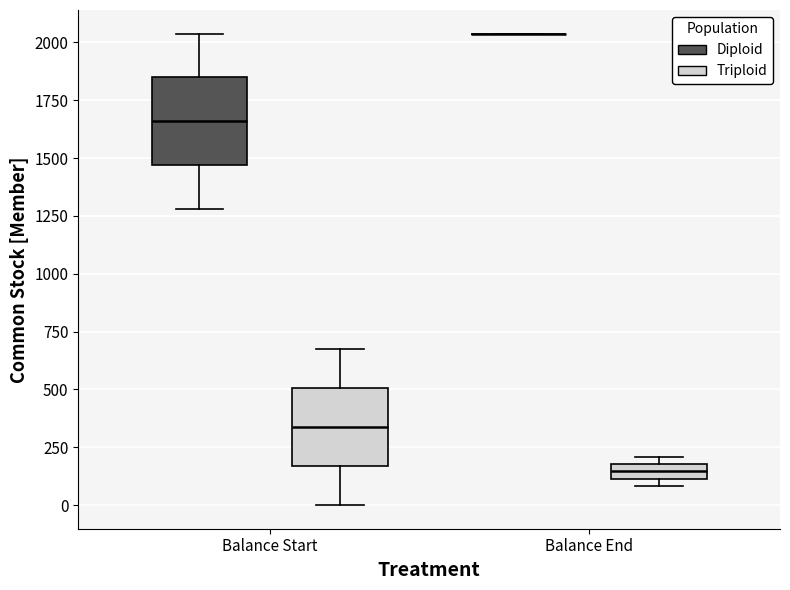

Where is the lower edge of the box for Balance End (Triploid) on the y-axis? The values are not printed on the chart, so give them approximately, as read against the axis.

100